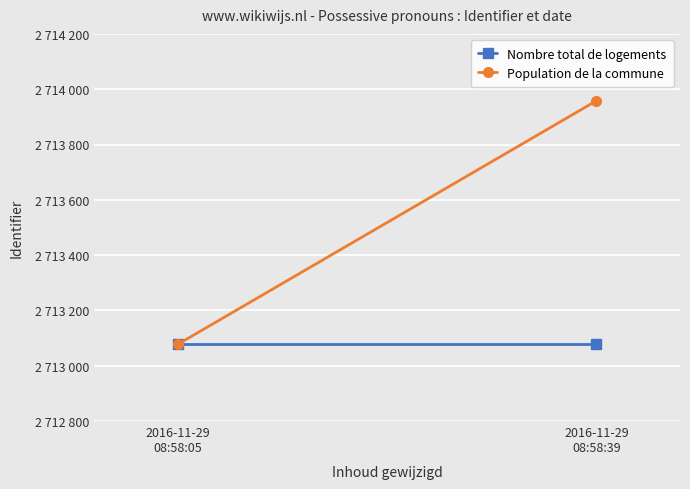

Which series changed the most between 2016-11-29
08:58:05 and 2016-11-29
08:58:39?

Population de la commune